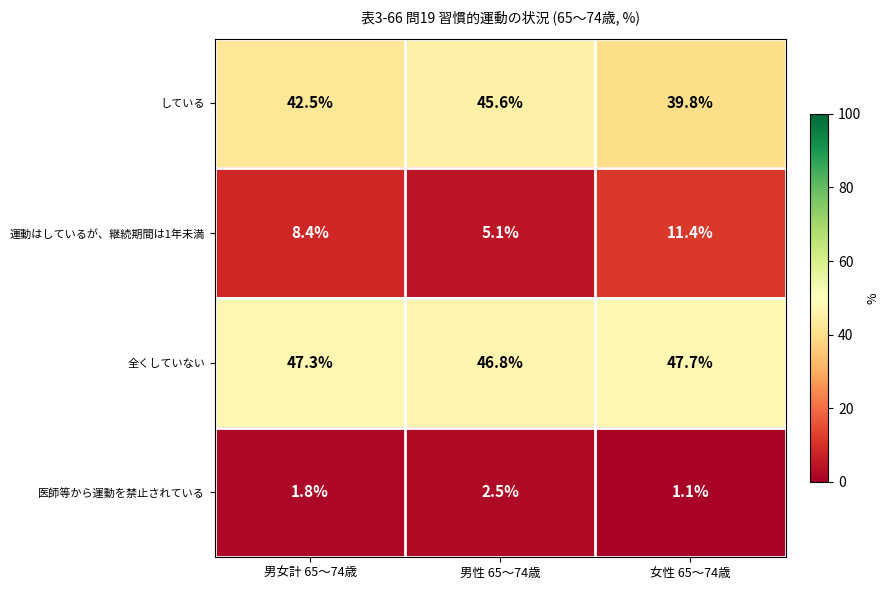

Which series has the widest spread of values?

運動はしているが、継続期間は1年未満